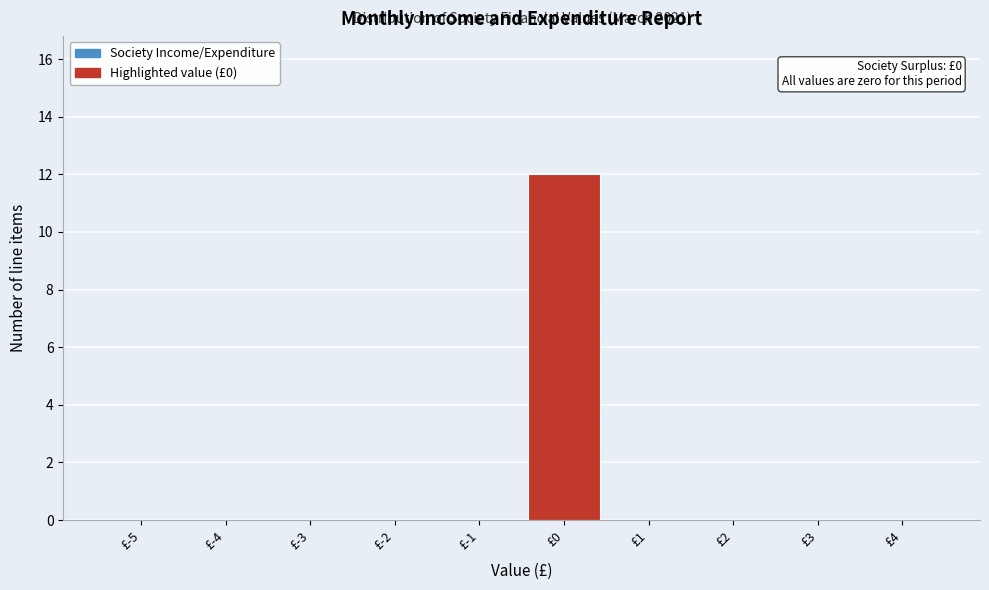

Reading left to right, transcribe all the data shown in this chart.

£-5=0	£-4=0	£-3=0	£-2=0	£-1=0	£0=12	£1=0	£2=0	£3=0	£4=0